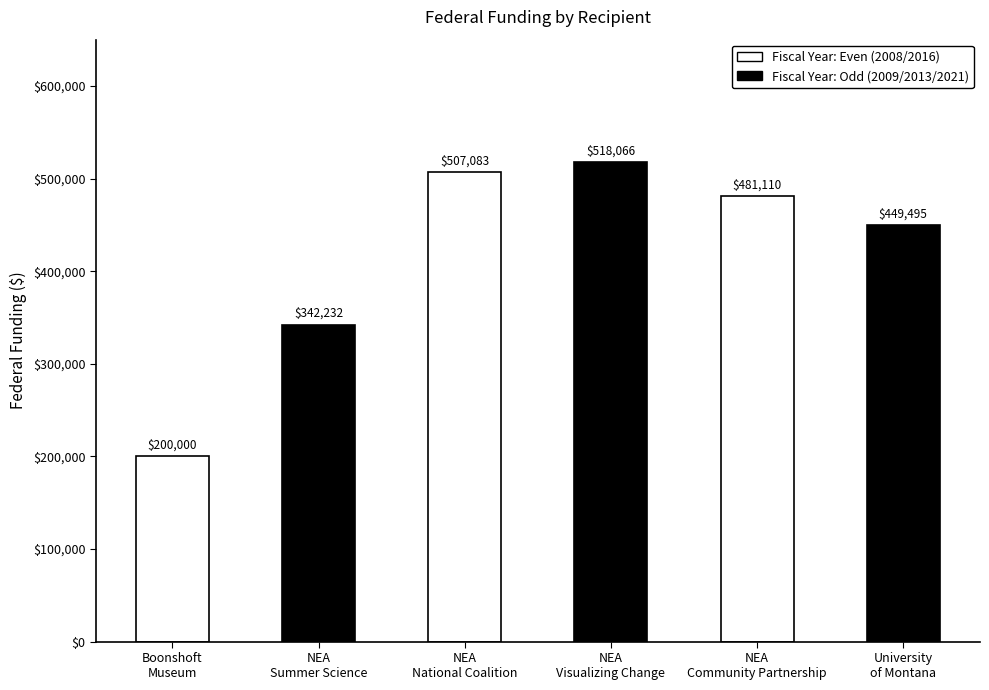

What is the ratio of the value at University
of Montana to the value at NEA
Summer Science?

1.3